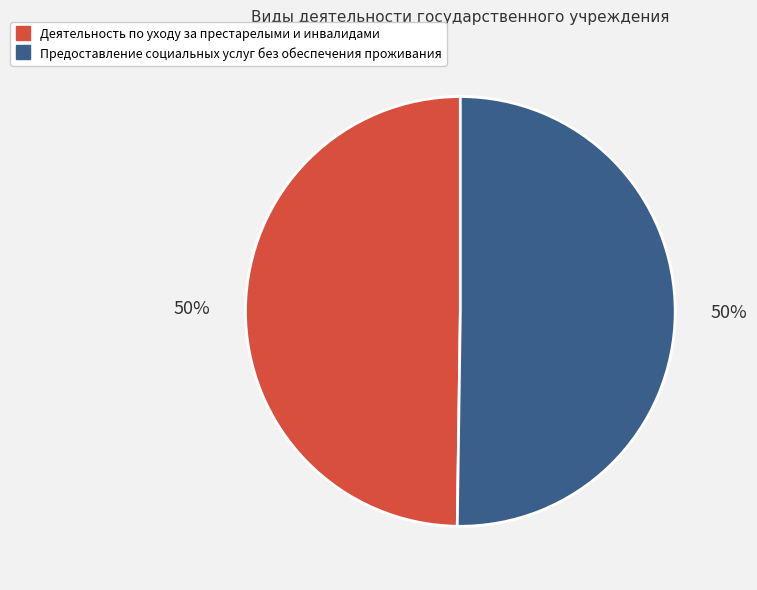

To the nearest percent, what percentage of the pie is Деятельность по уходу за престарелыми и инвалидами?

50%